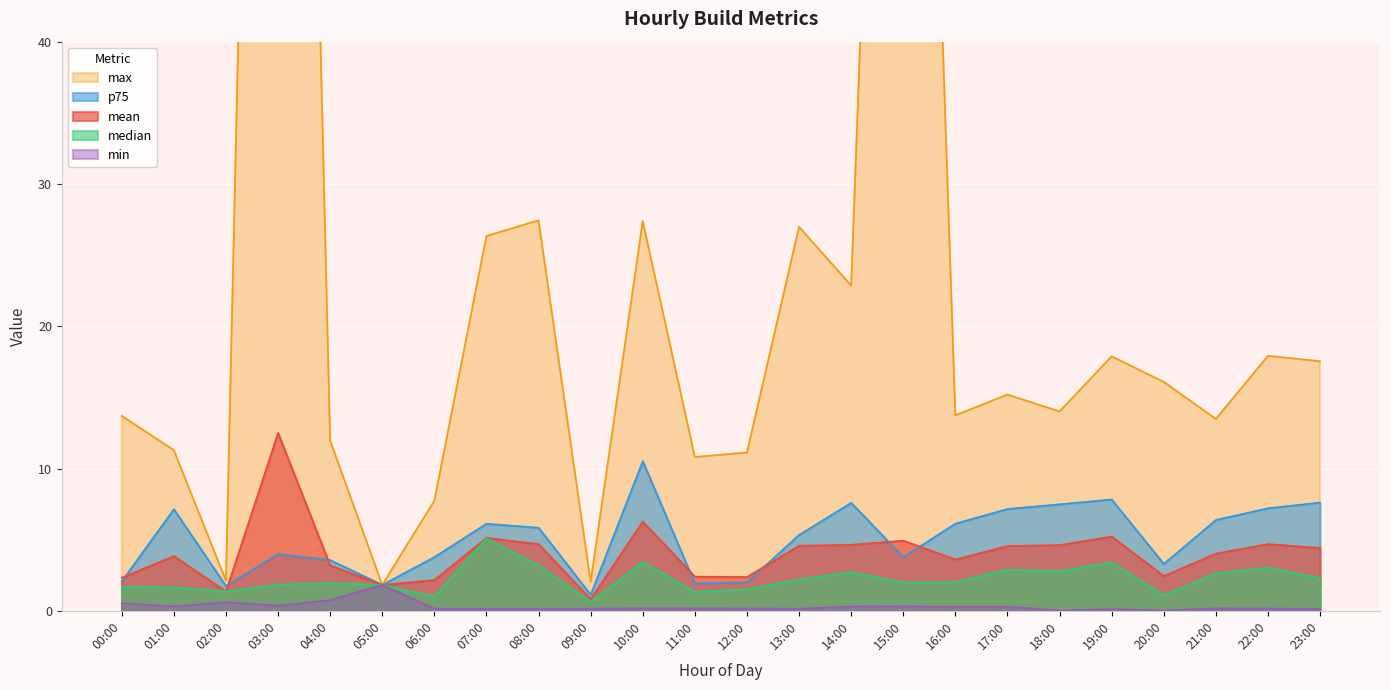

How many values in the max series are below 15?

12